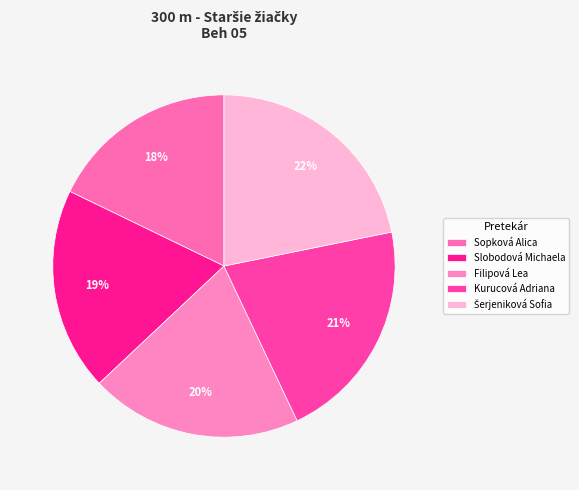

How many segments does this pie chart have?

5